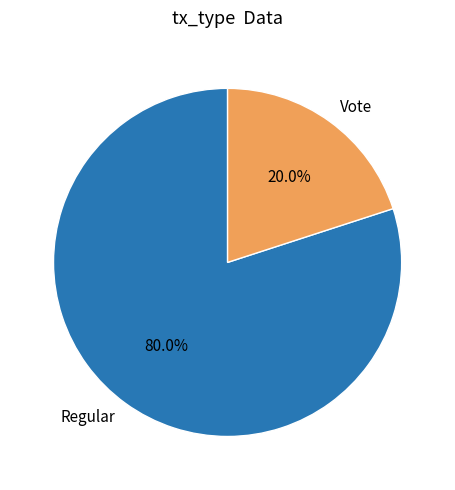

Which slice represents more than half of the pie?

Regular